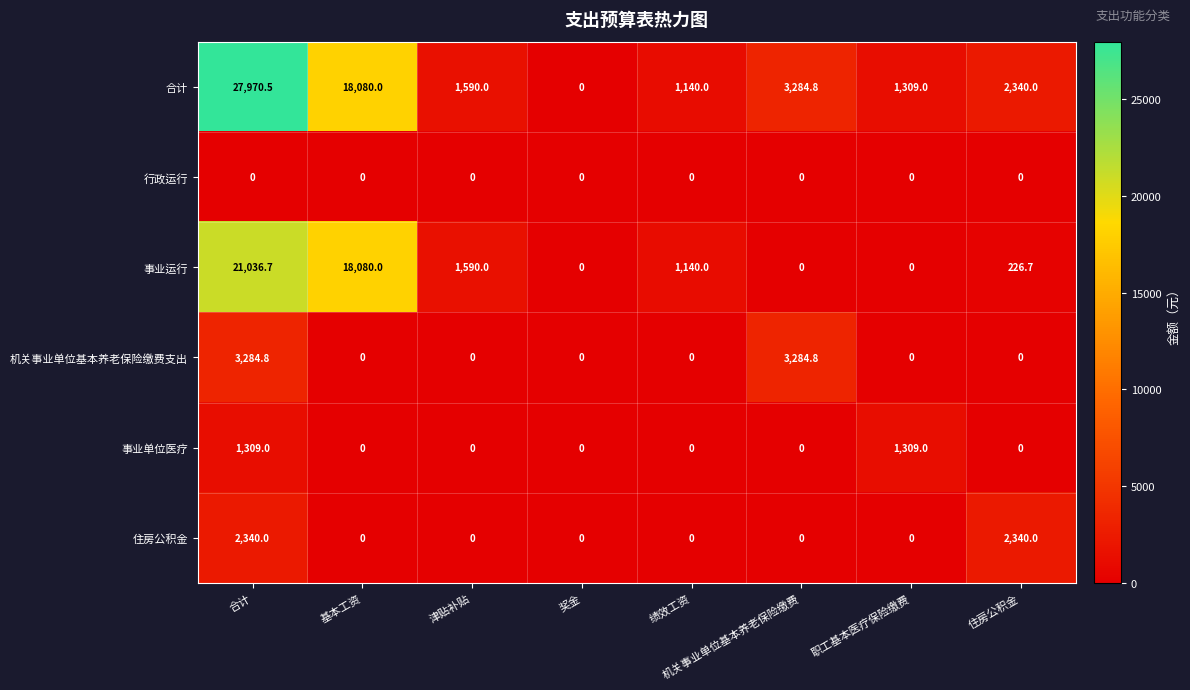

Rank the series at 合计 from lowest to highest value.

行政运行, 事业单位医疗, 住房公积金, 机关事业单位基本养老保险缴费支出, 事业运行, 合计